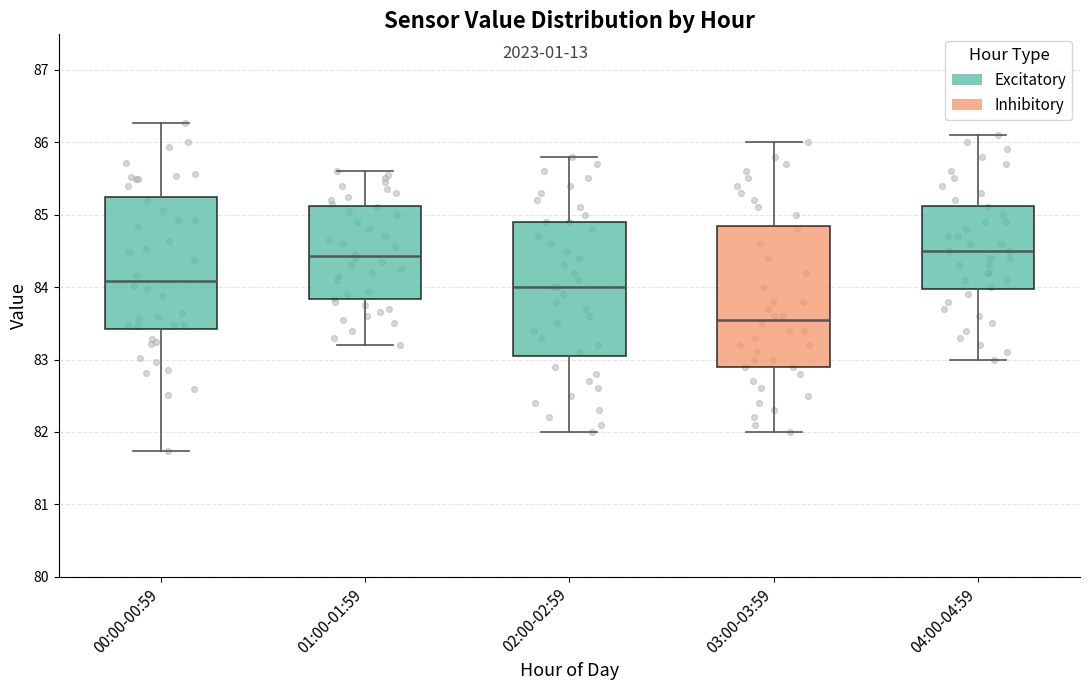

Reading left to right, read every box against the y-axis: the position of its median line, the range the box covers, and the ends of its whiskers. The values are not printed on the chart, so give them approximately, as read against the axis.

00:00-00:59: median 84.1, box 83.4 to 85.2, whiskers 81.7 to 86.3
01:00-01:59: median 84.4, box 83.8 to 85.1, whiskers 83.2 to 85.6
02:00-02:59: median 84.0, box 83.1 to 84.9, whiskers 82.0 to 85.8
03:00-03:59: median 83.6, box 82.9 to 84.9, whiskers 82.0 to 86.0
04:00-04:59: median 84.5, box 84.0 to 85.1, whiskers 83.0 to 86.1